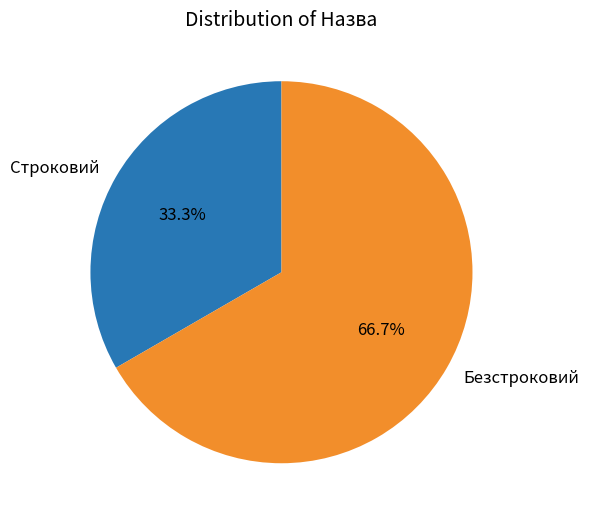

To the nearest percent, what portion does Безстроковий represent?

67%